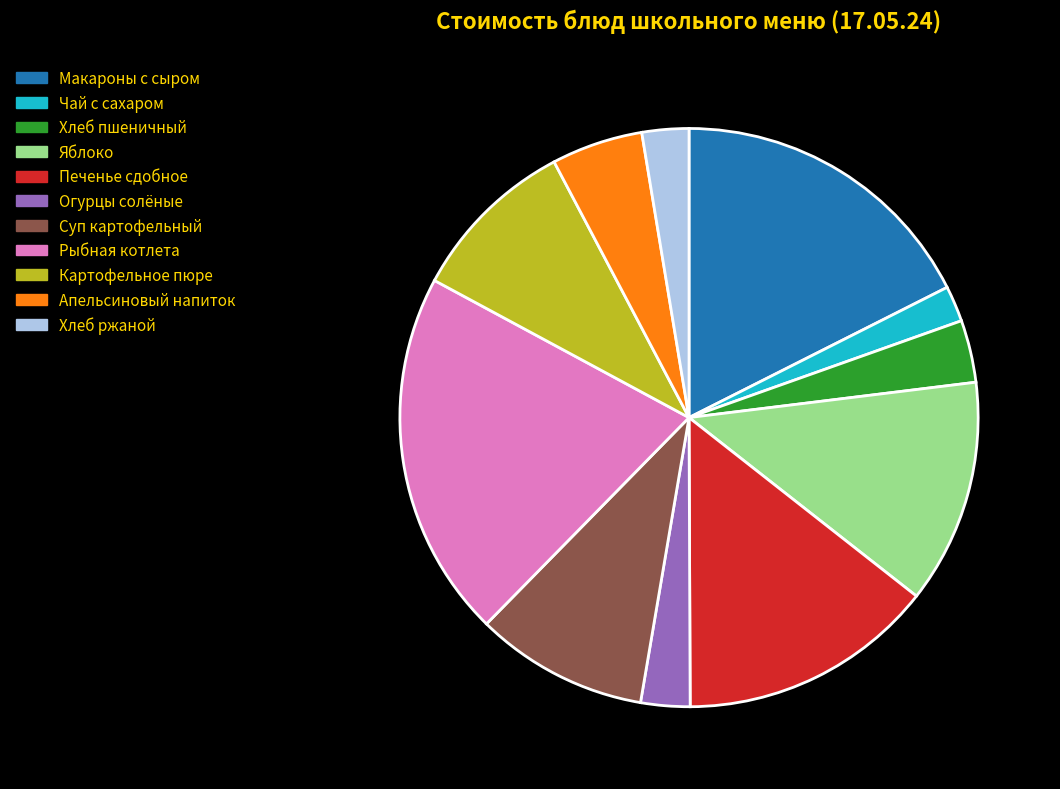

Is there any slice that represents more than half of the pie?

No